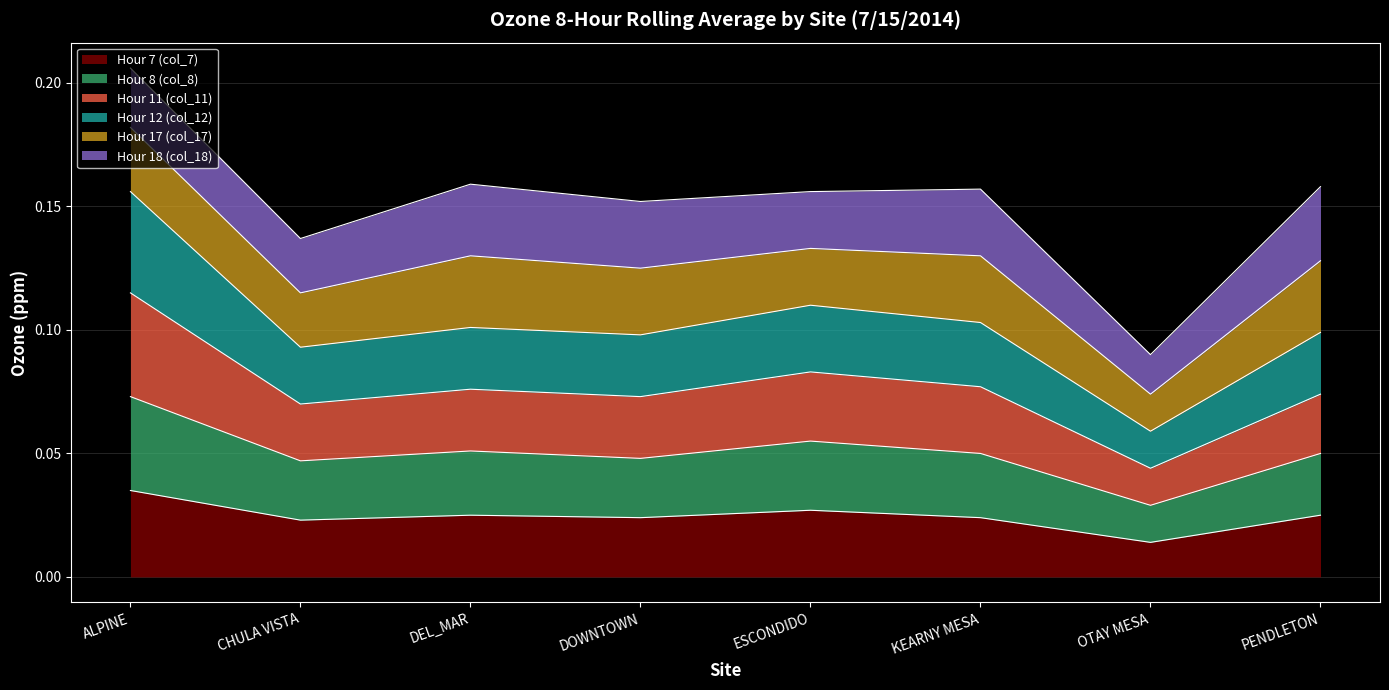

At which category is the sum across all series the highest?

ALPINE